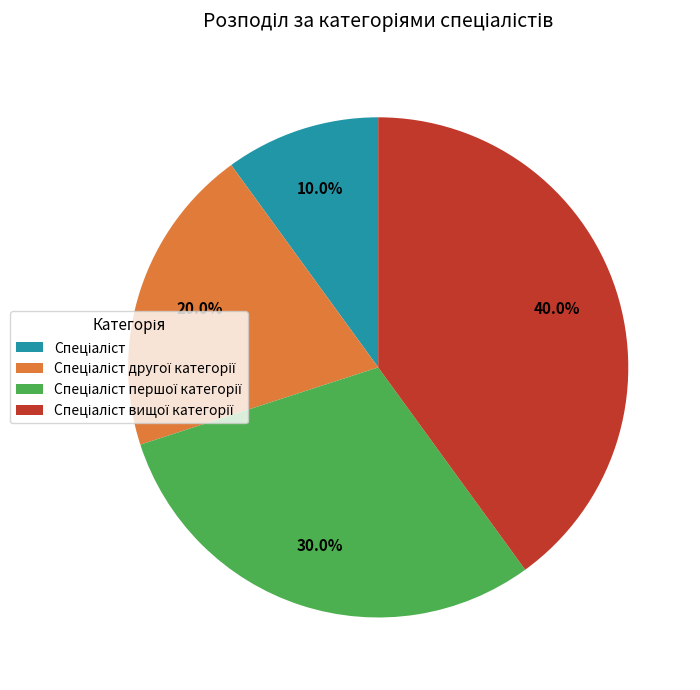

Is there a majority slice in this chart?

No